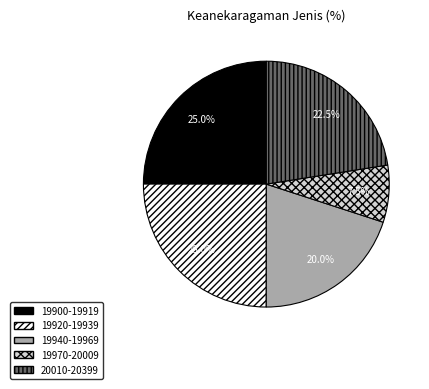

Is there any slice that represents more than half of the pie?

No